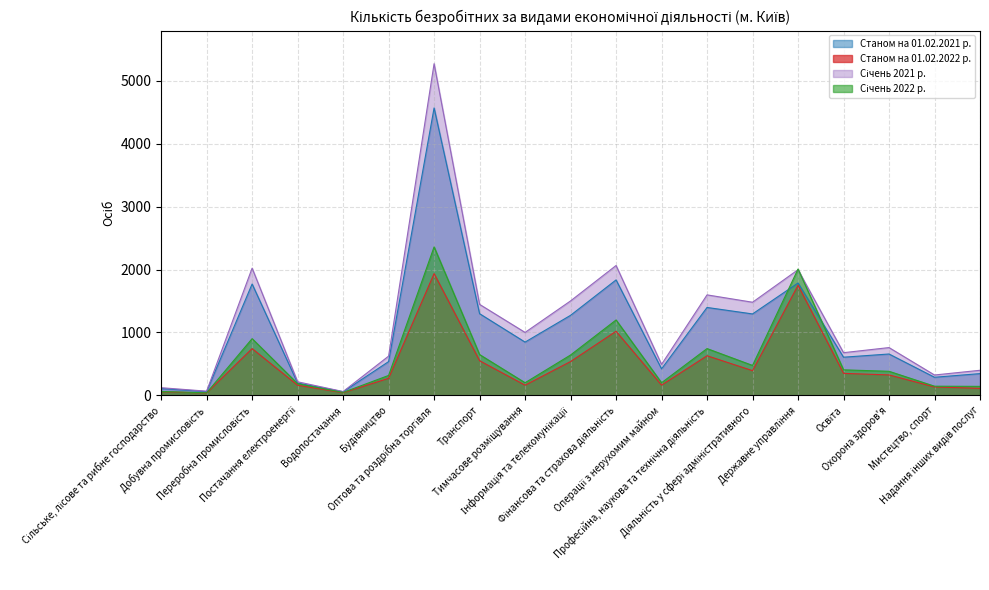

What is the label of the 8th point from the right?

Операції з нерухомим майном